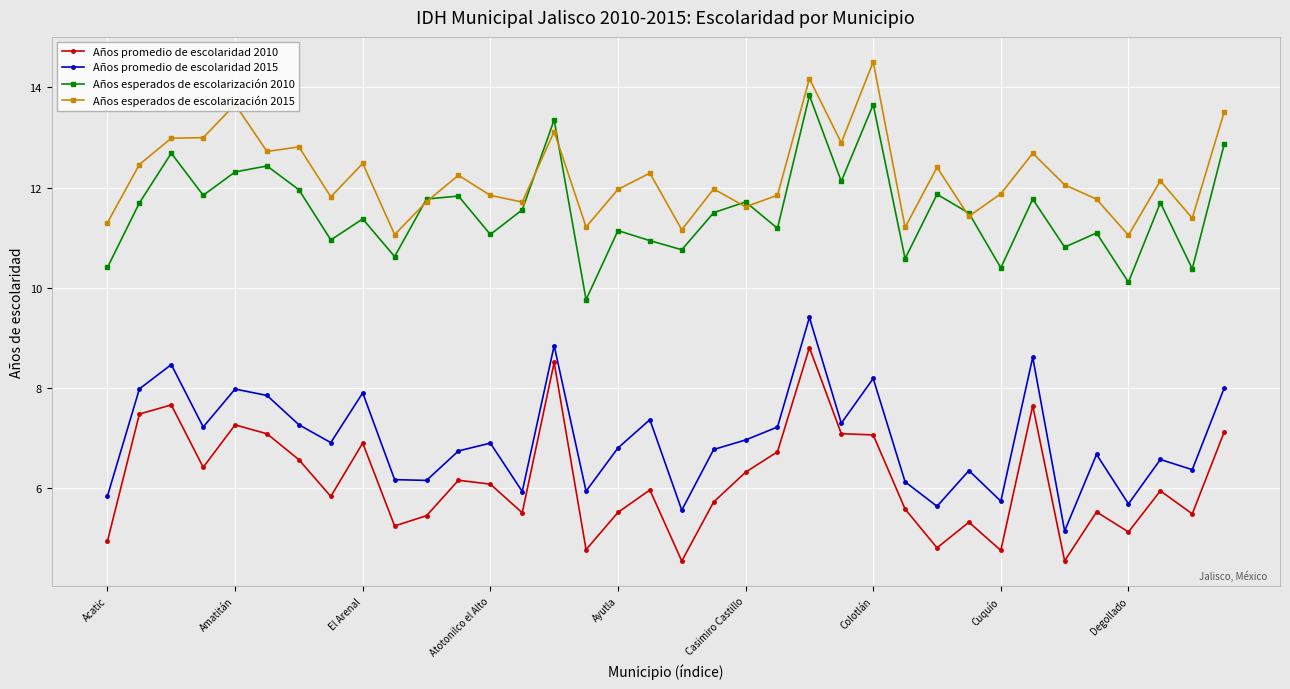

What is the value of the Años esperados de escolarización 2010 point at the 9th from the left?

11.4